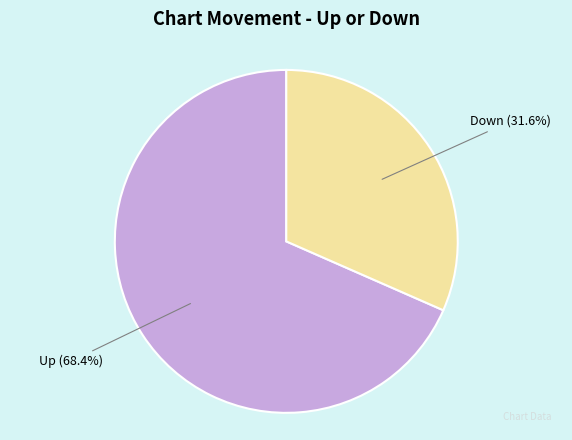

Does Down account for over 50% of the chart?

No